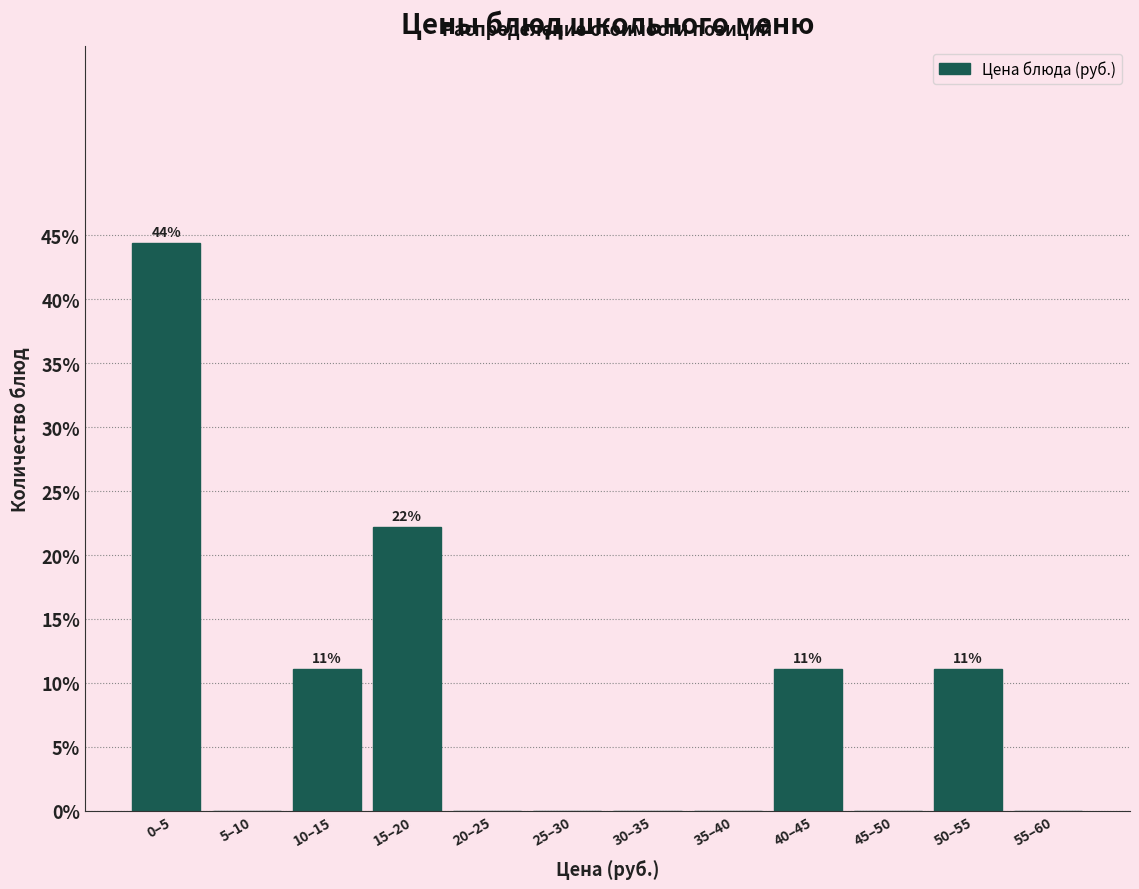

Reading left to right, extract all data points from this chart.

0–5=44.4	5–10=0.0	10–15=11.1	15–20=22.2	20–25=0.0	25–30=0.0	30–35=0.0	35–40=0.0	40–45=11.1	45–50=0.0	50–55=11.1	55–60=0.0